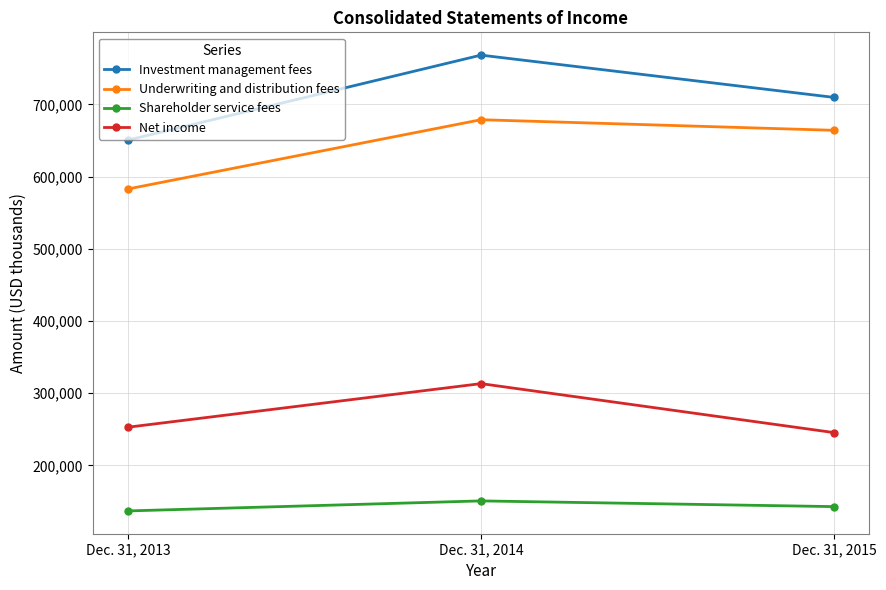

True or false: Net income has a value of 252998 at Dec. 31, 2013.

True